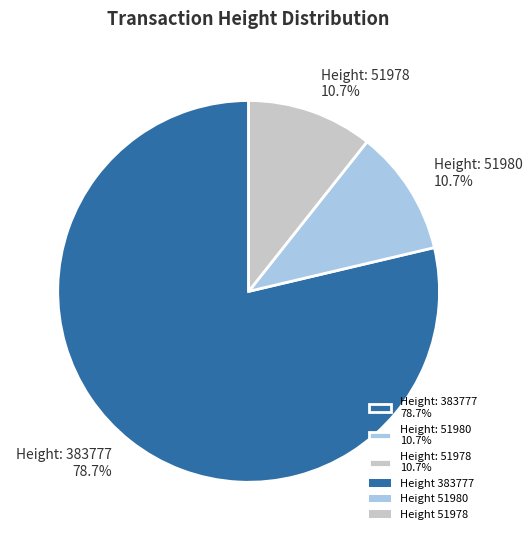

To the nearest percent, what is the average slice percentage?

33%